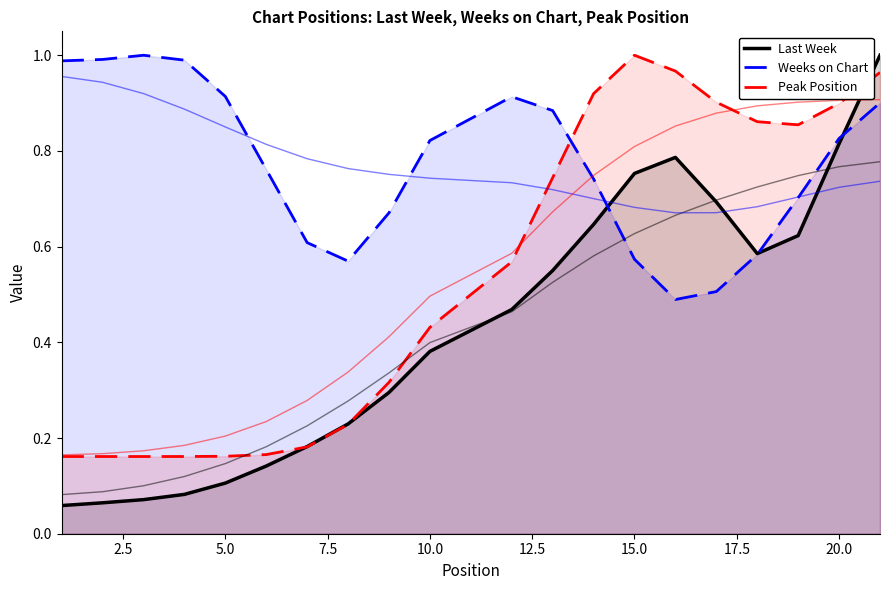

Which has a higher value, 17.5 or 7.5?

17.5